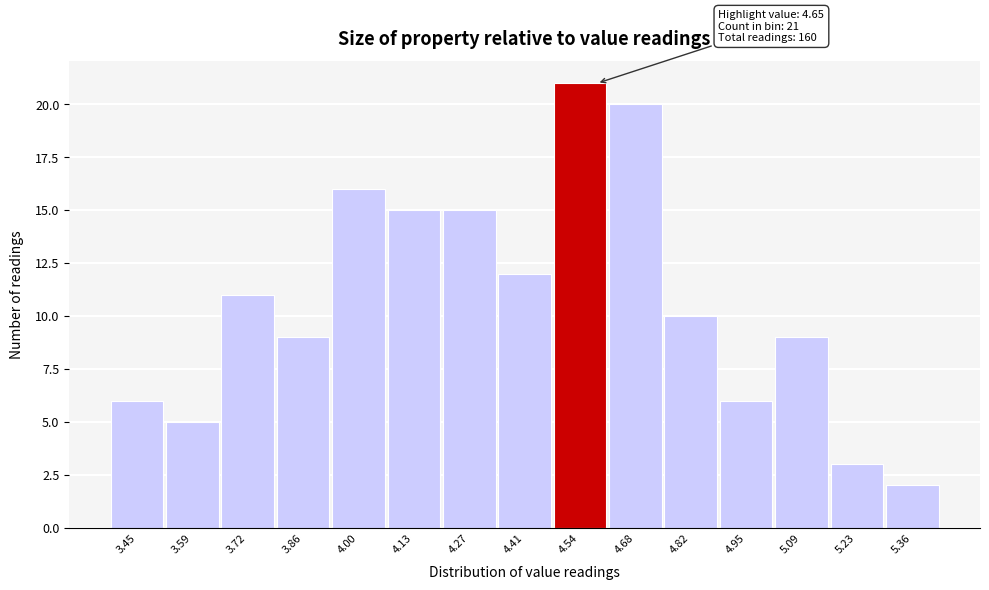

Reading left to right, transcribe all the data shown in this chart.

6	5	11	9	16	15	15	12	21	20	10	6	9	3	2